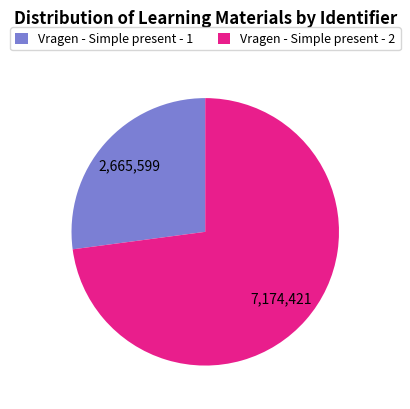

Is it true that Vragen - Simple present - 2 is 62% of the pie?

False